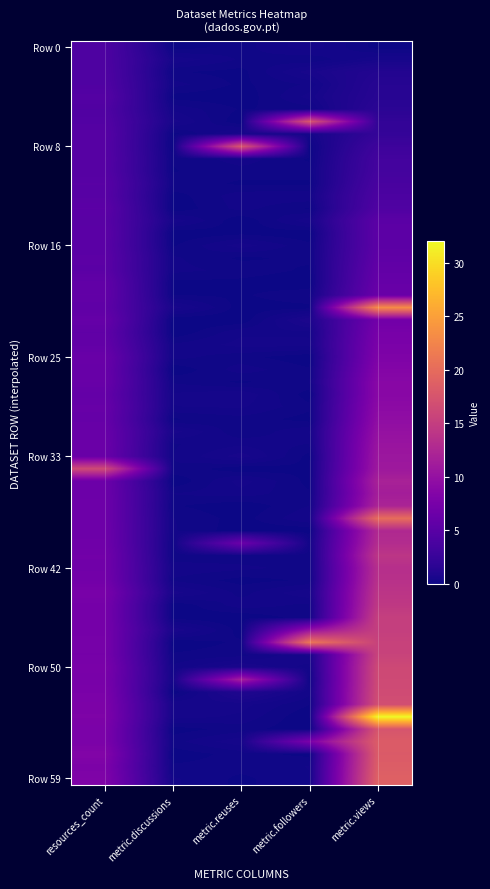

At which category is the sum across all series the highest?

metric.views